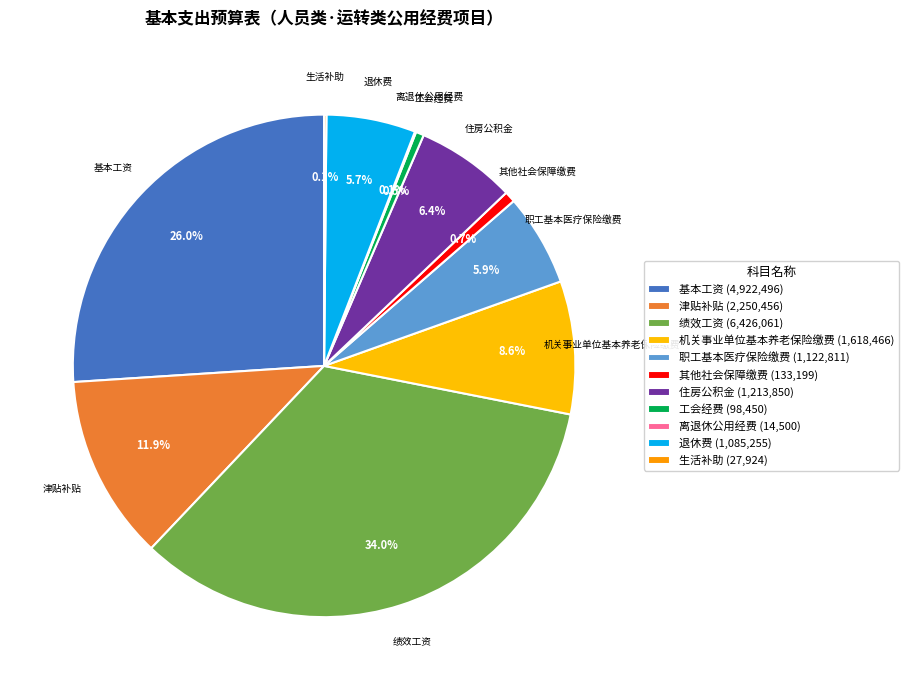

Rank the categories by value from highest to lowest.

绩效工资, 基本工资, 津贴补贴, 机关事业单位基本养老保险缴费, 住房公积金, 职工基本医疗保险缴费, 退休费, 其他社会保障缴费, 工会经费, 生活补助, 离退休公用经费